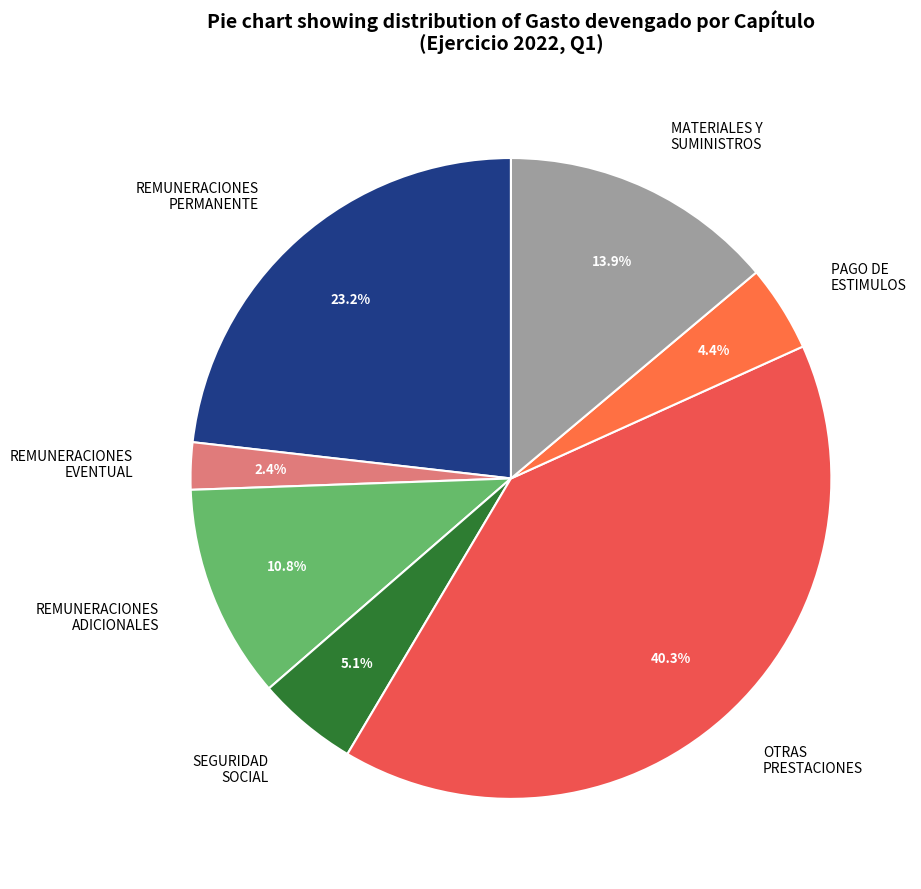

Approximately how many times larger is the value at REMUNERACIONES EVENTUAL compared to SEGURIDAD SOCIAL?

0.5